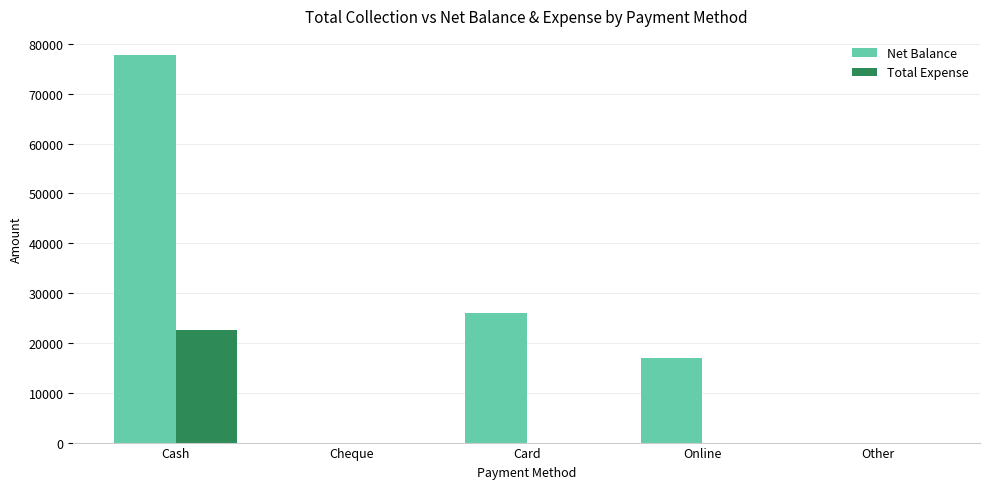

Reading left to right, what are all the values shown in this chart?

Net Balance: 77750	0	26000	17000	0
Total Expense: 22500	0	0	0	0